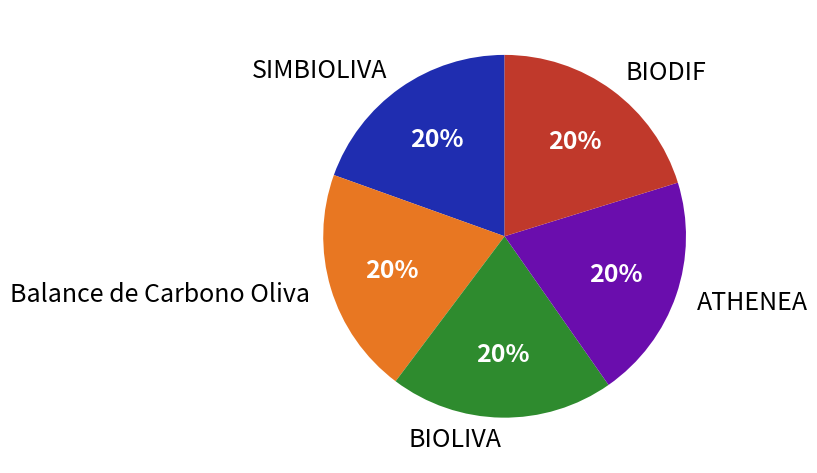

How many slices are in this pie chart?

5